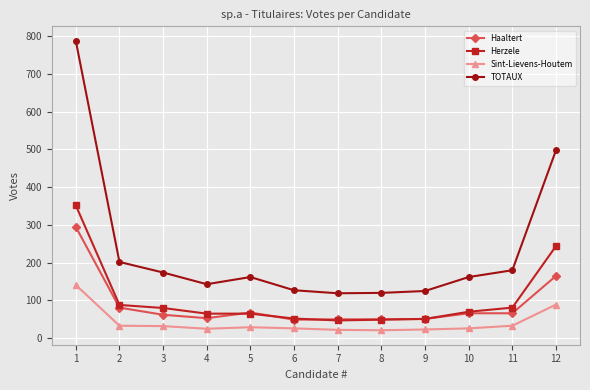

The value of Herzele at 12 is 244. True or false?

True